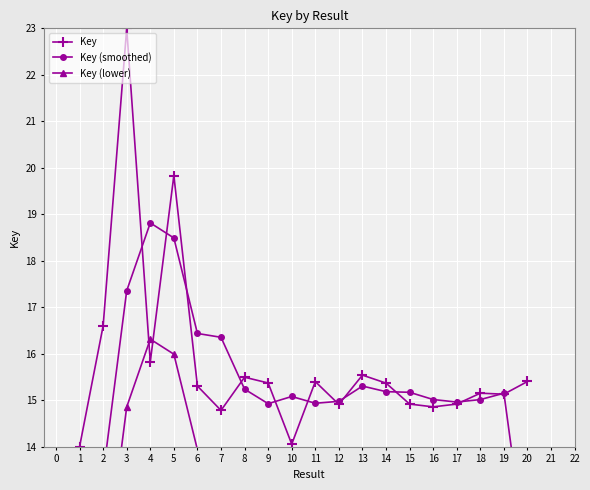

How many values in the Key series exceed 15?

13